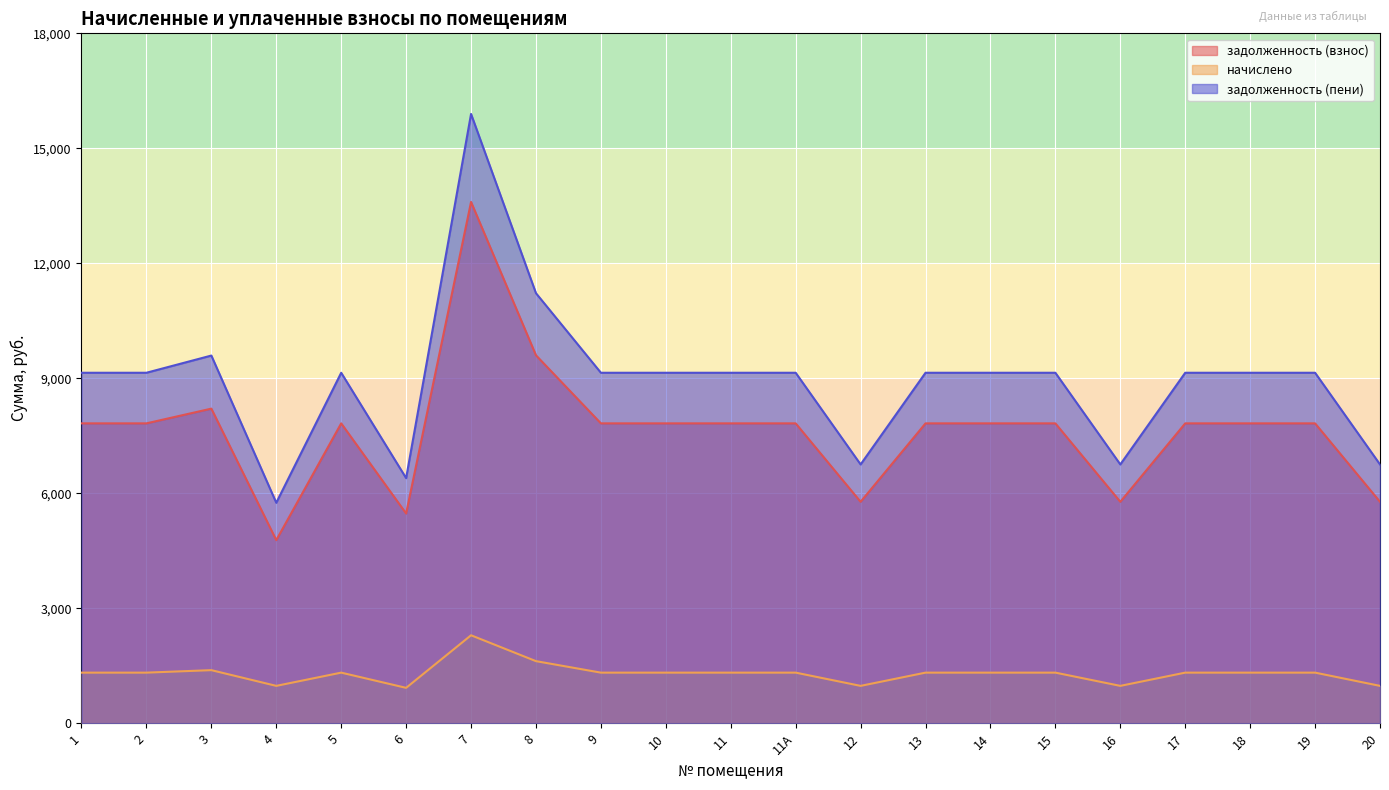

At which category does начислено reach its first local valley?

4